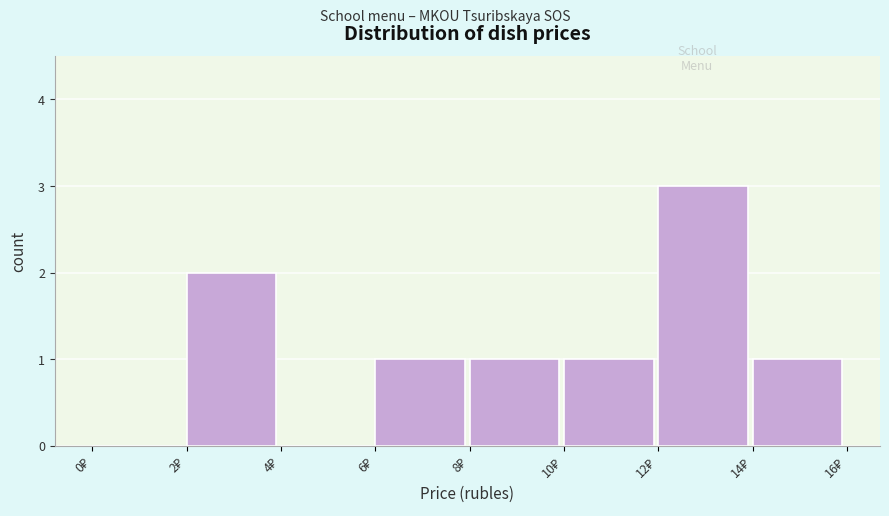

Which range on the x-axis has the tallest bar?

12 to 14